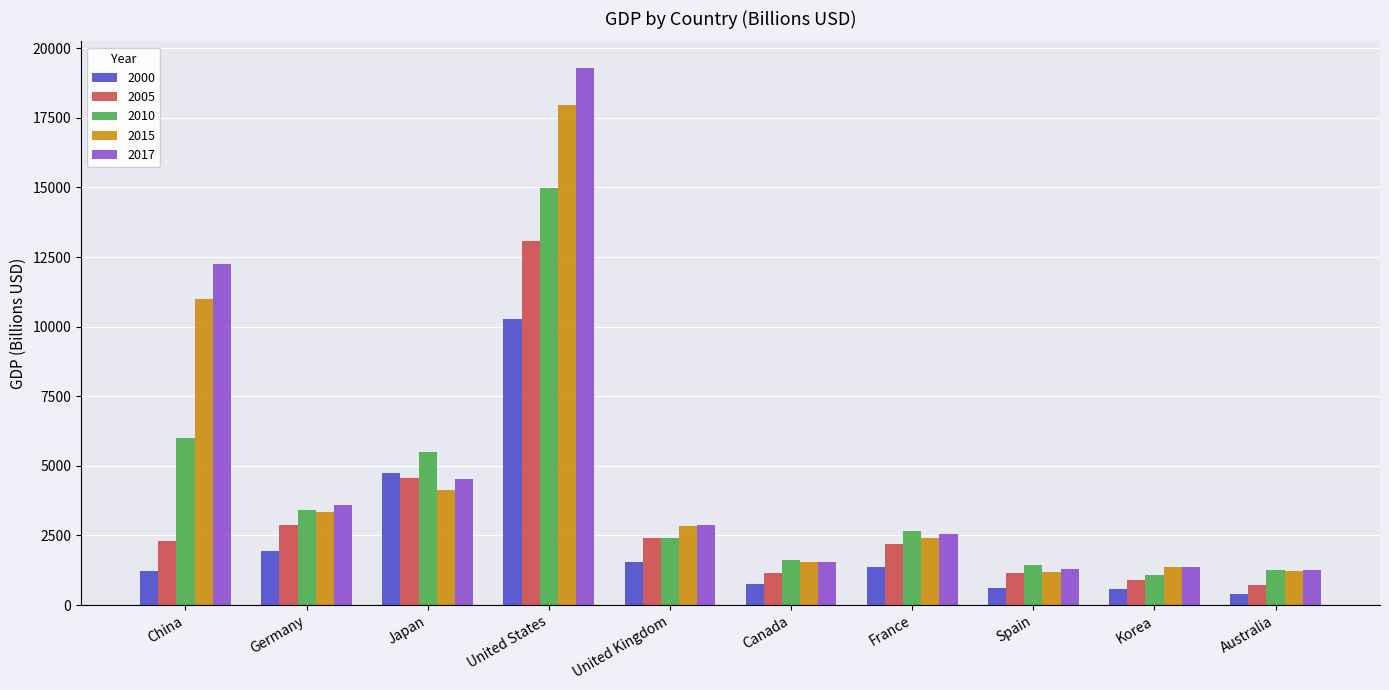

At which label does 2000 reach its peak?

United States